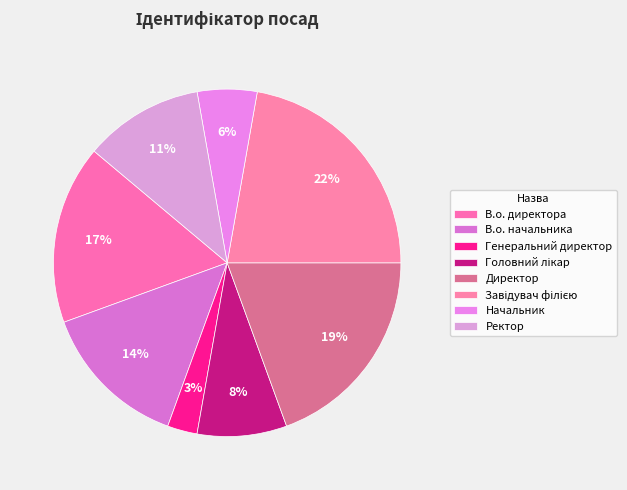

How many slices are in this pie chart?

8